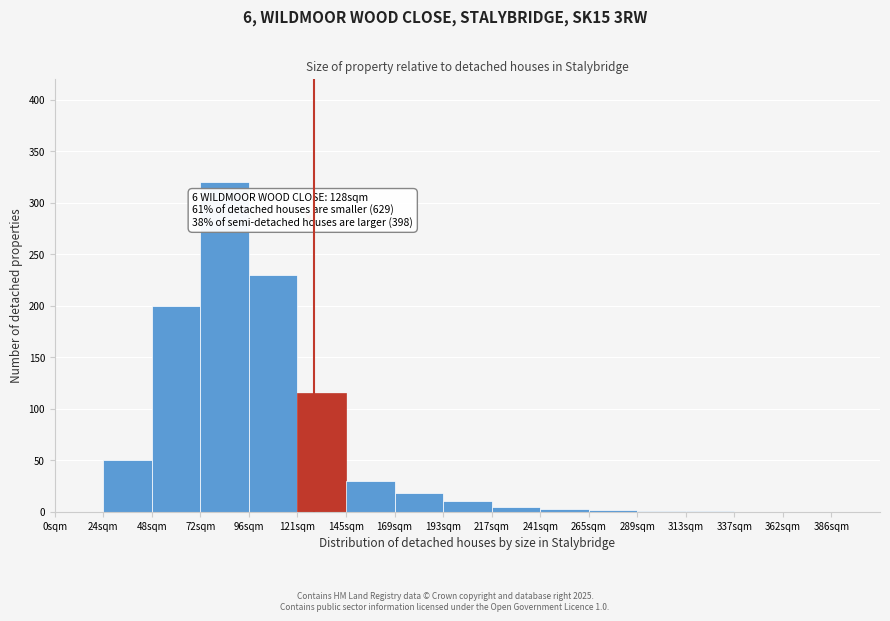

Over which range of the x-axis is the bar tallest?

72 to 96